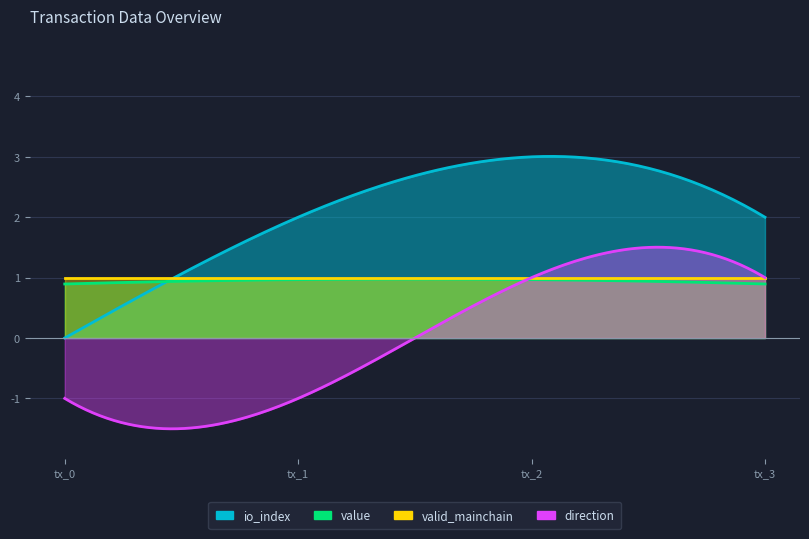

Which has a higher value, tx_1 or tx_3?

tx_1